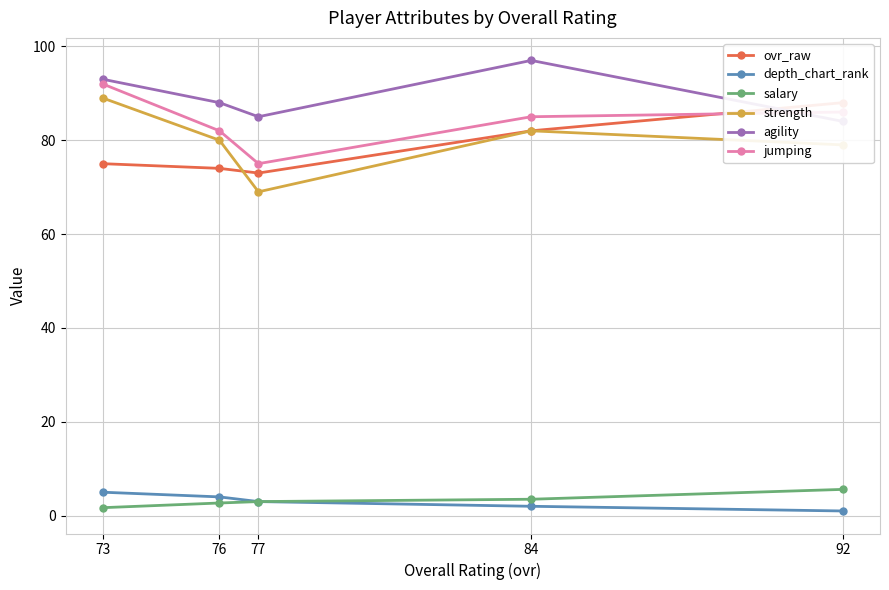

Which series has the widest spread of values?

strength